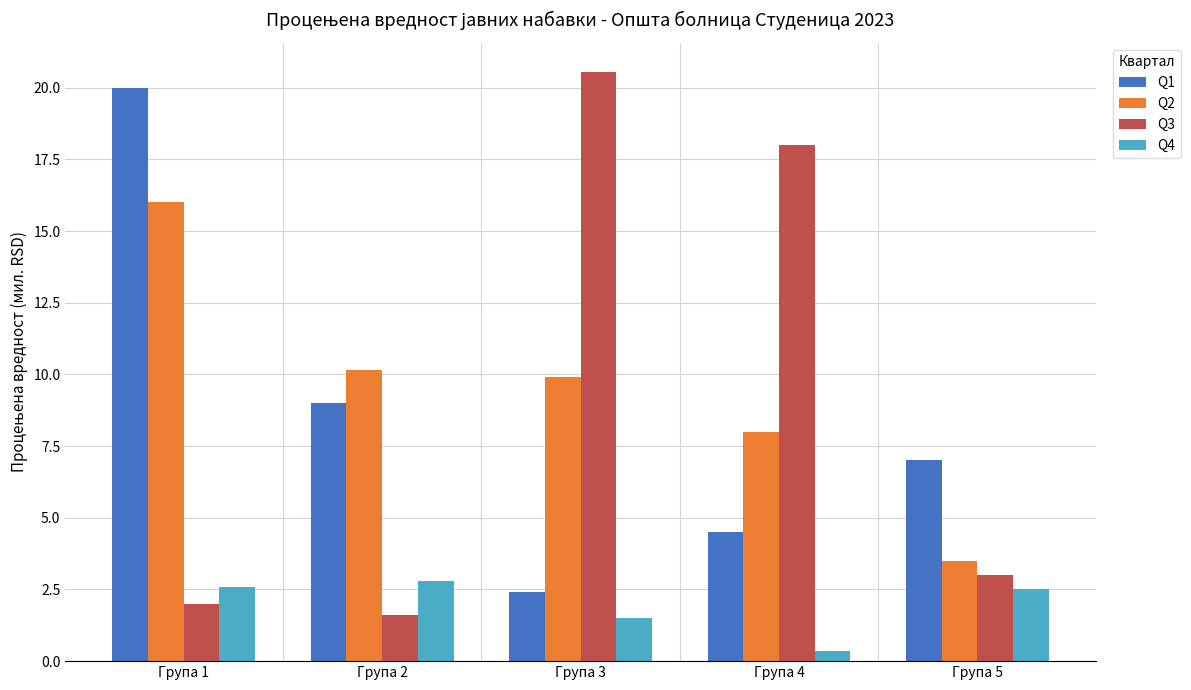

What is the lowest value of the Q2 series?

3.5